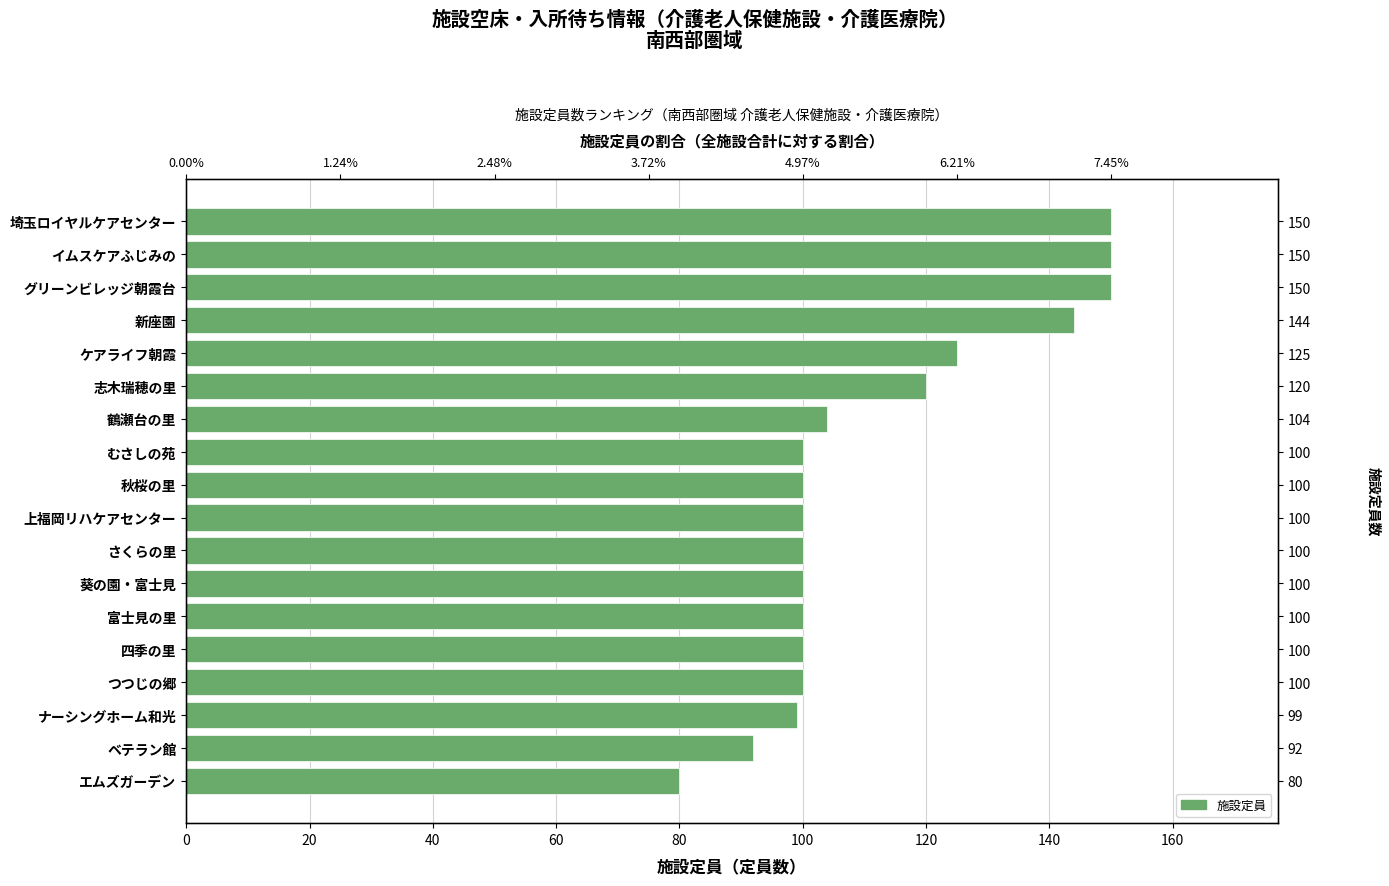

How many distinct data groups are displayed?

1